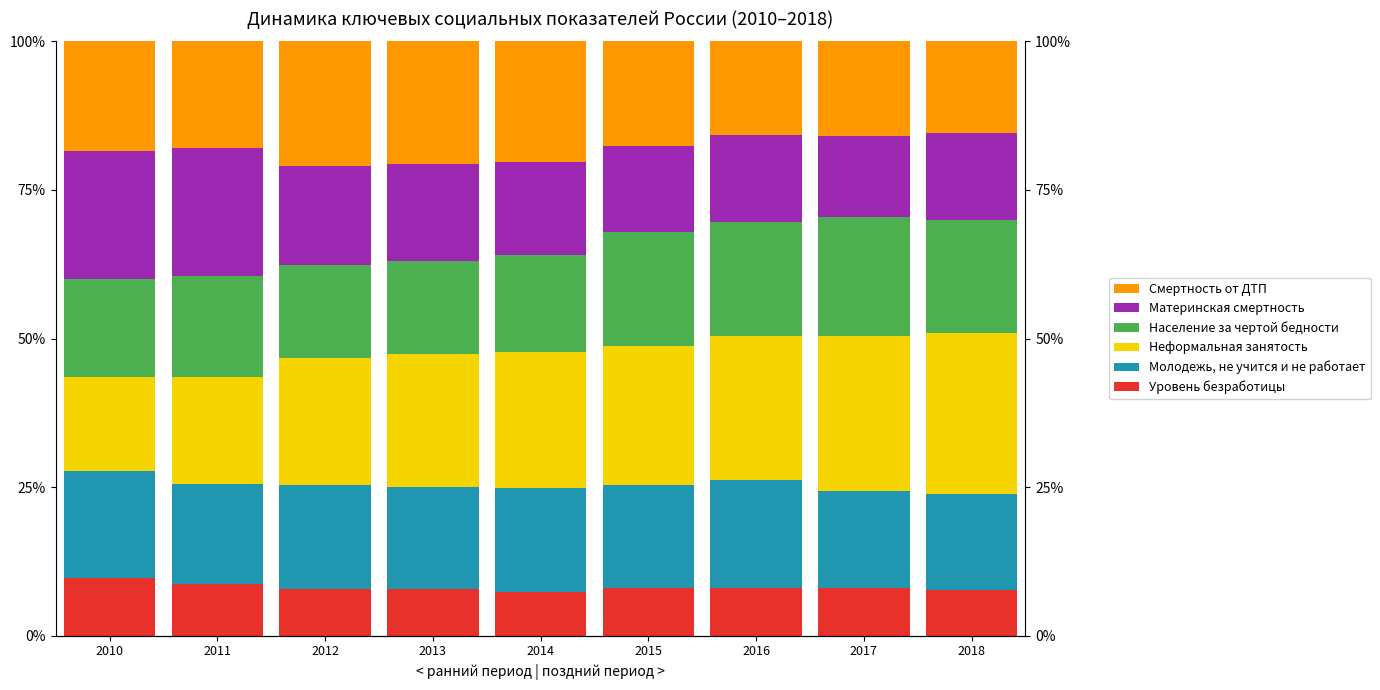

What is the difference between the second highest and second lowest values in the Уровень безработицы series?

1.0